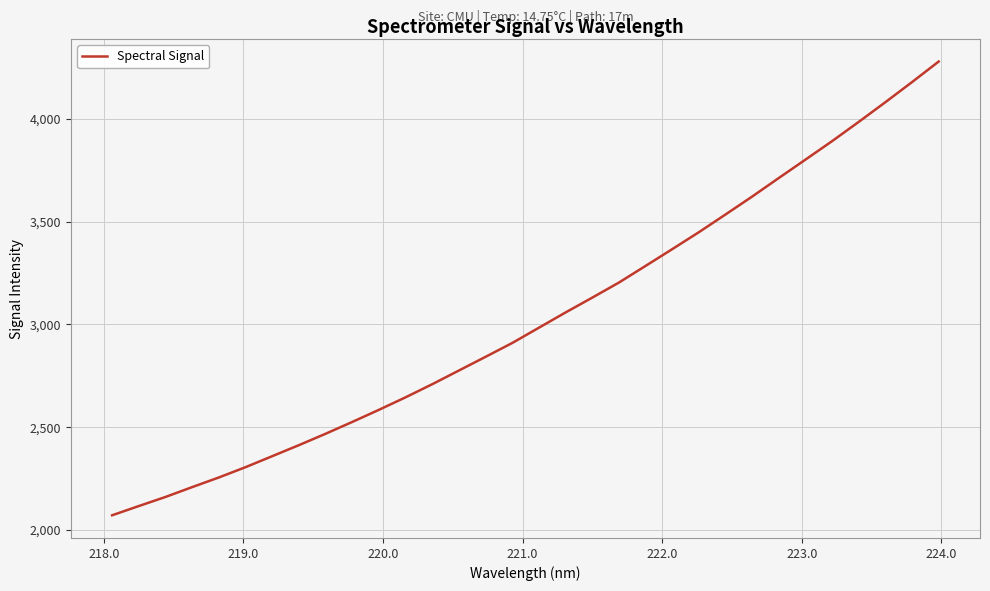

What is the difference between the maximum and minimum values?

2207.6